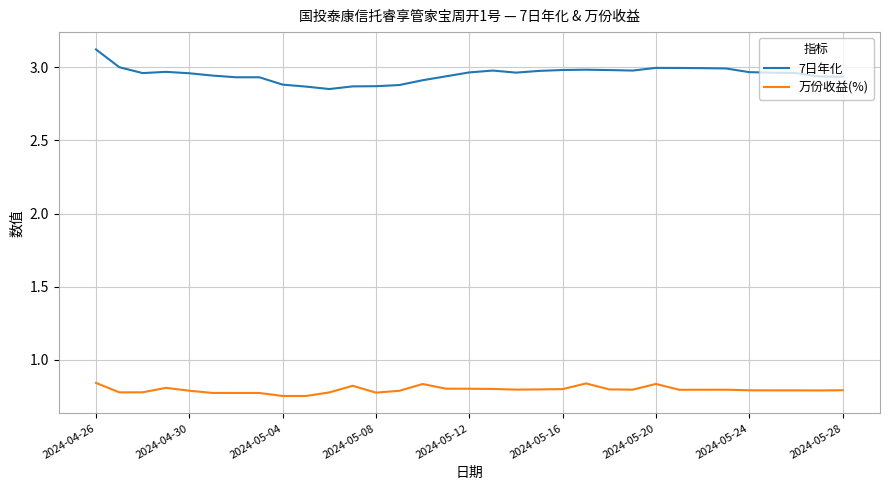

What is the greatest value displayed?

3.1